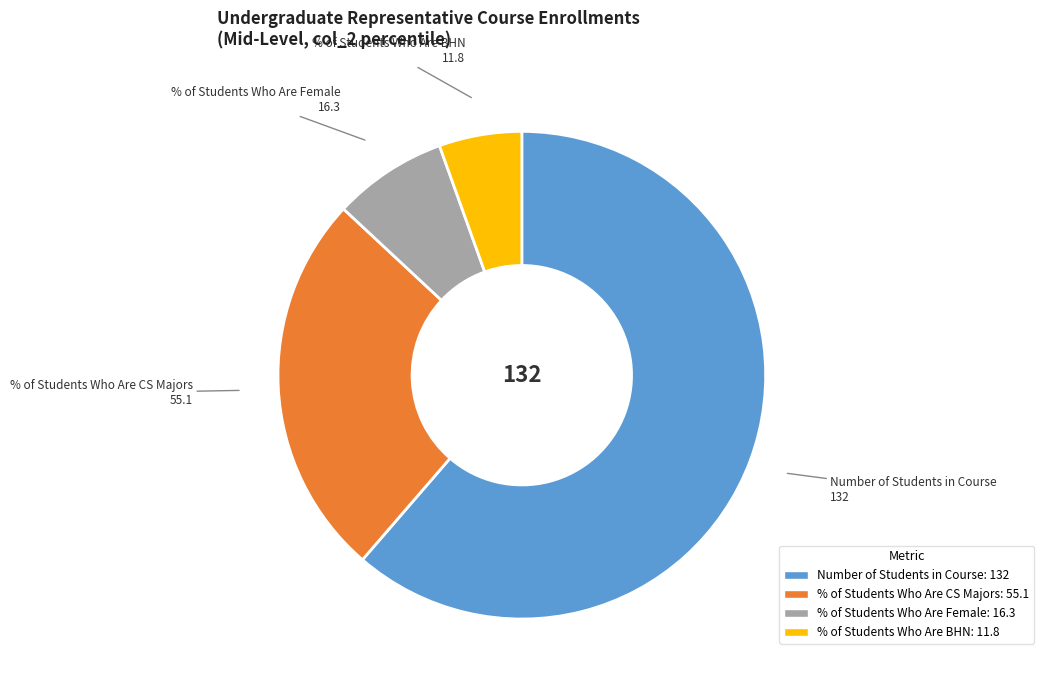

Count the number of slices in the pie.

4